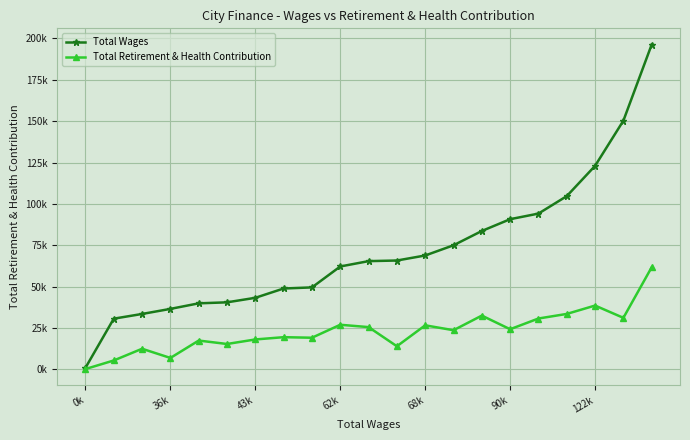

Is this an area chart (filled region under the line)?

No